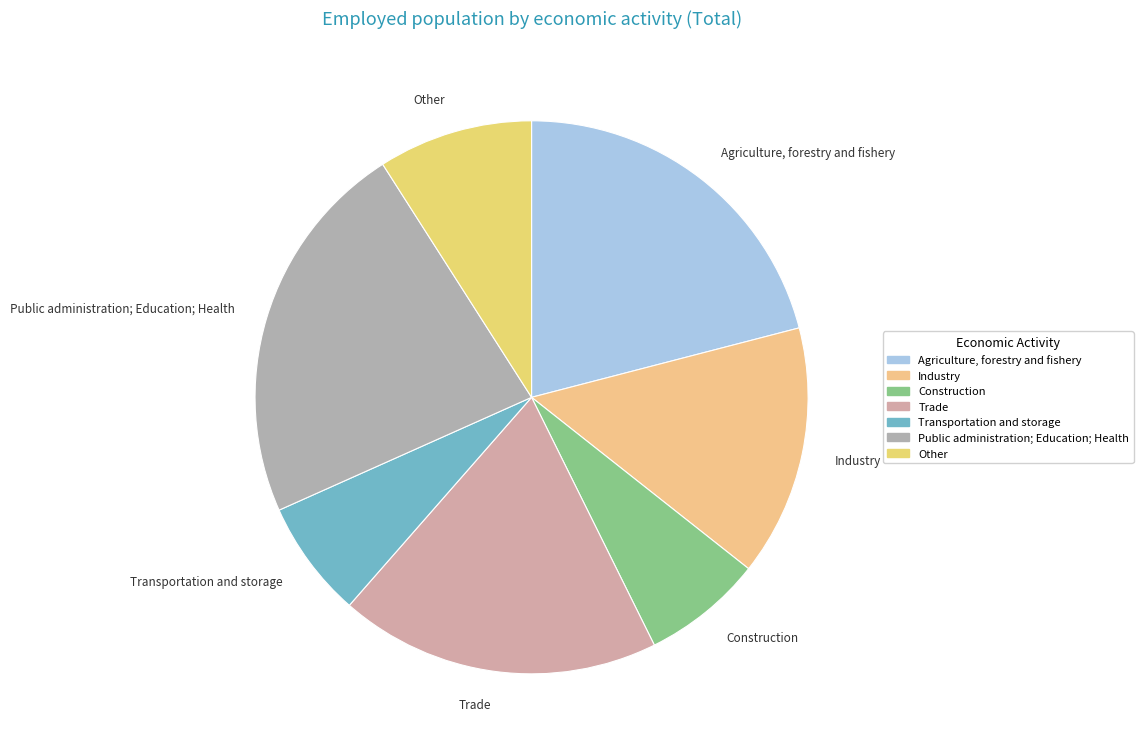

What is the ratio of the value at Industry to the value at Public administration; Education; Health?

0.6